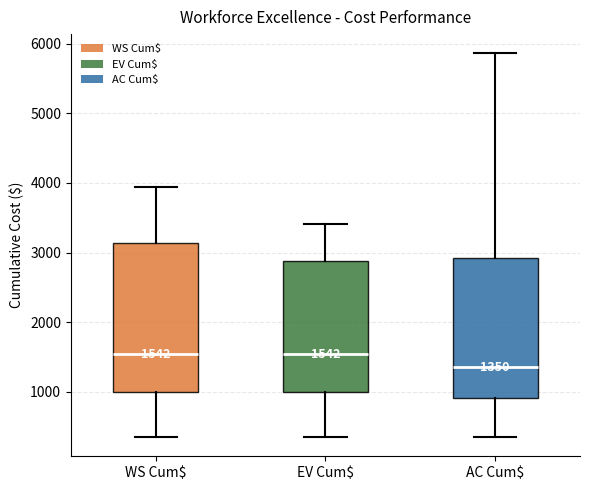

Comparing the boxes themselves (not the whiskers), which one is the tallest?

WS Cum$